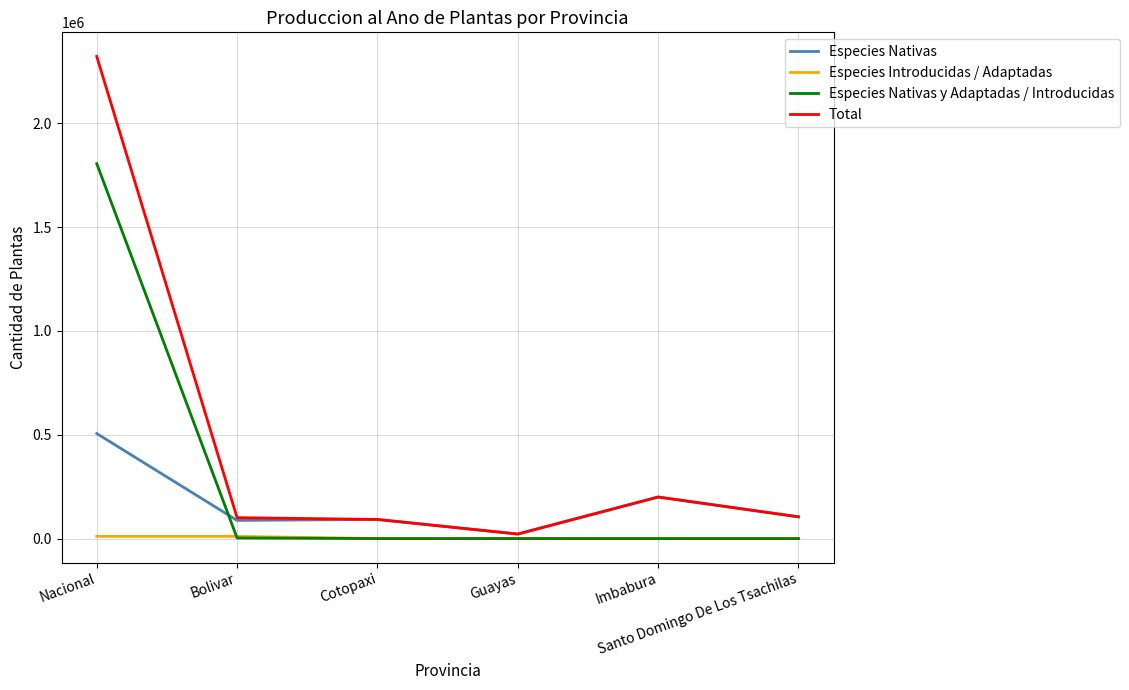

What is the sum of all Total values?

2840856